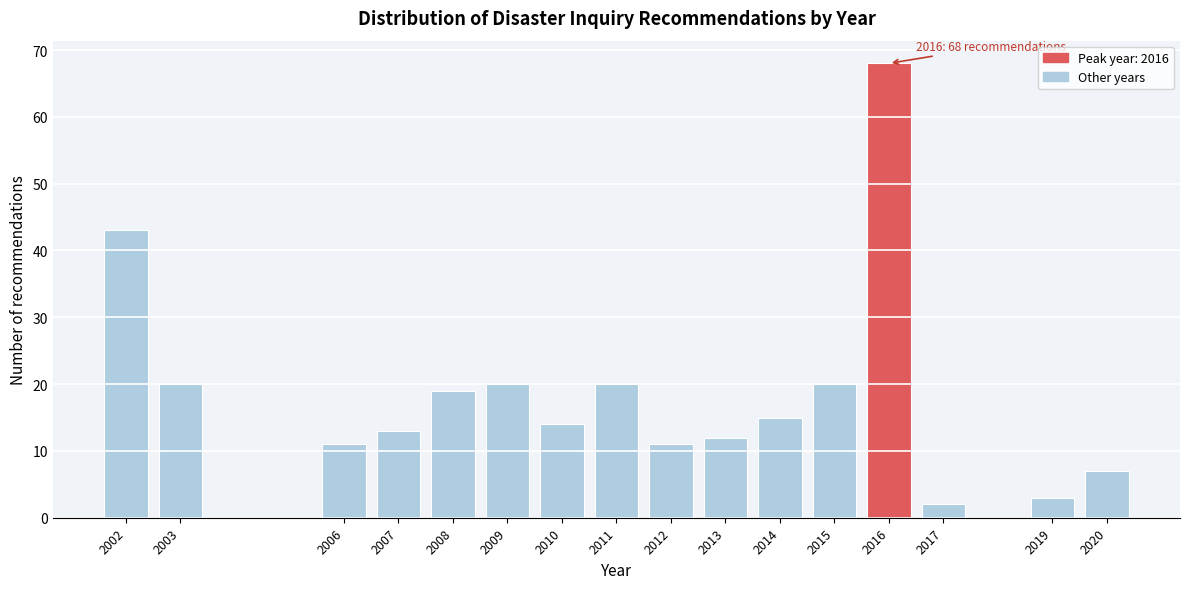

Reading right to left, list all the values displayed in this chart.

2020=7	2019=3	2017=2	2016=68	2015=20	2014=15	2013=12	2012=11	2011=20	2010=14	2009=20	2008=19	2007=13	2006=11	2003=20	2002=43